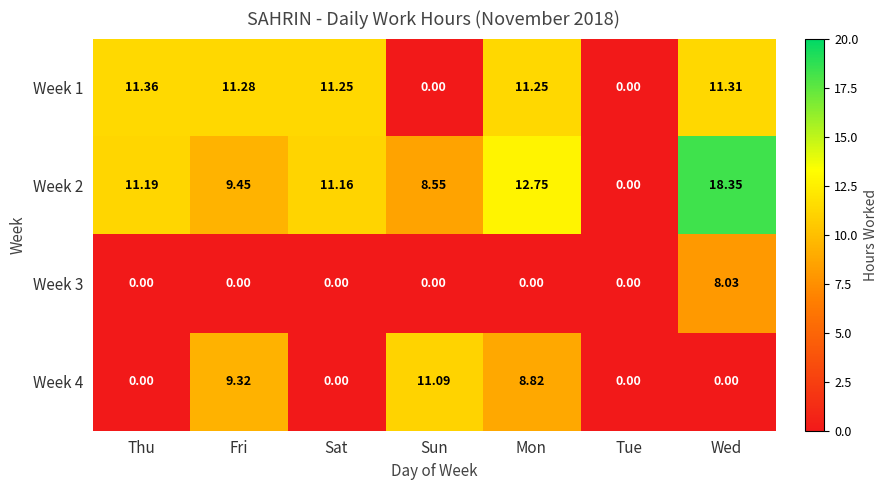

Which series changed the most between Tue and Wed?

Week 2